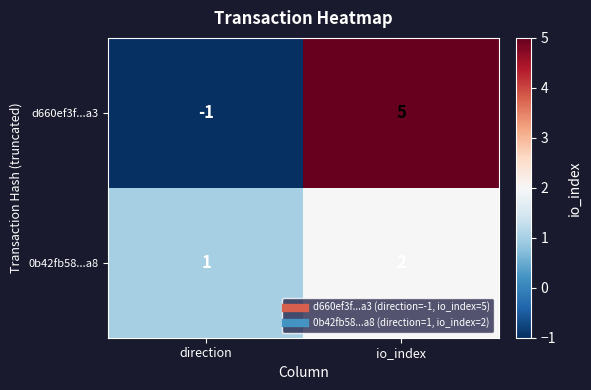

How many series are shown in this chart?

2